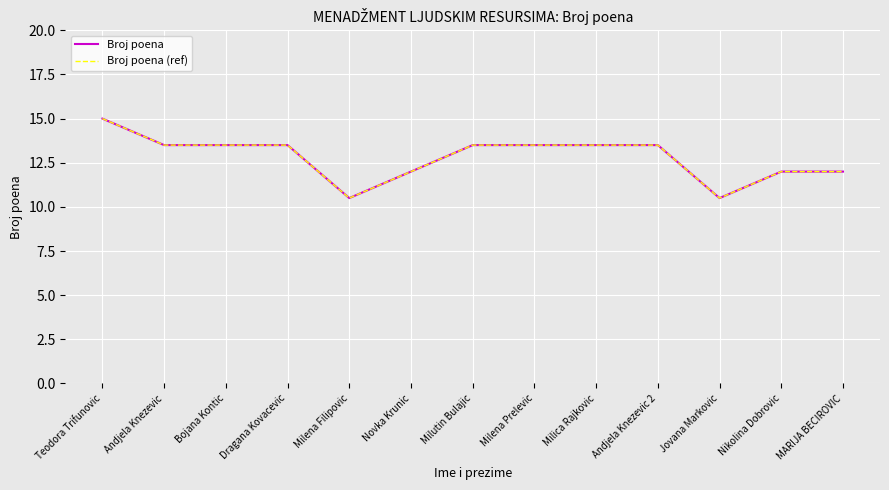

At which category does Broj poena (ref) reach its first local valley?

Milena Filipovic